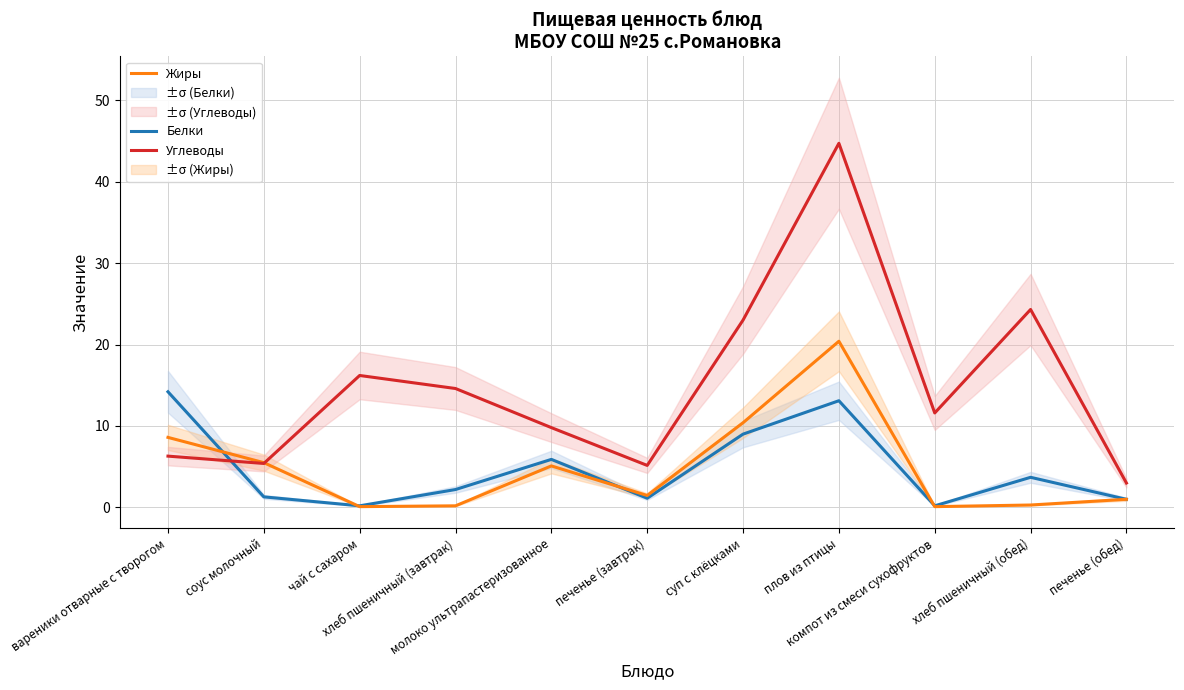

At which label does Углеводы first exceed 11?

чай с сахаром